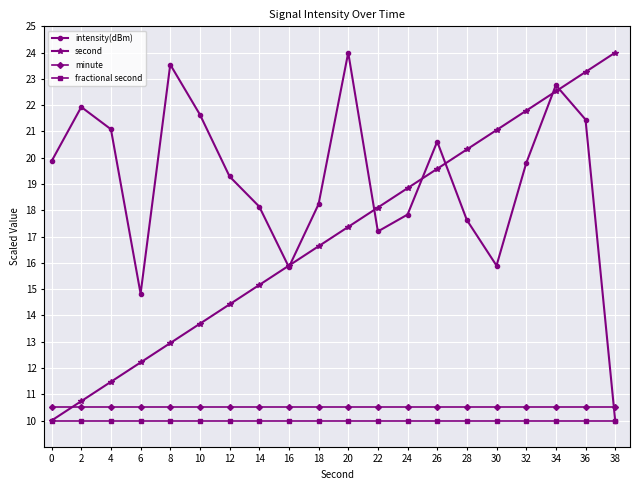

What is the sum of all fractional second values?

200.0